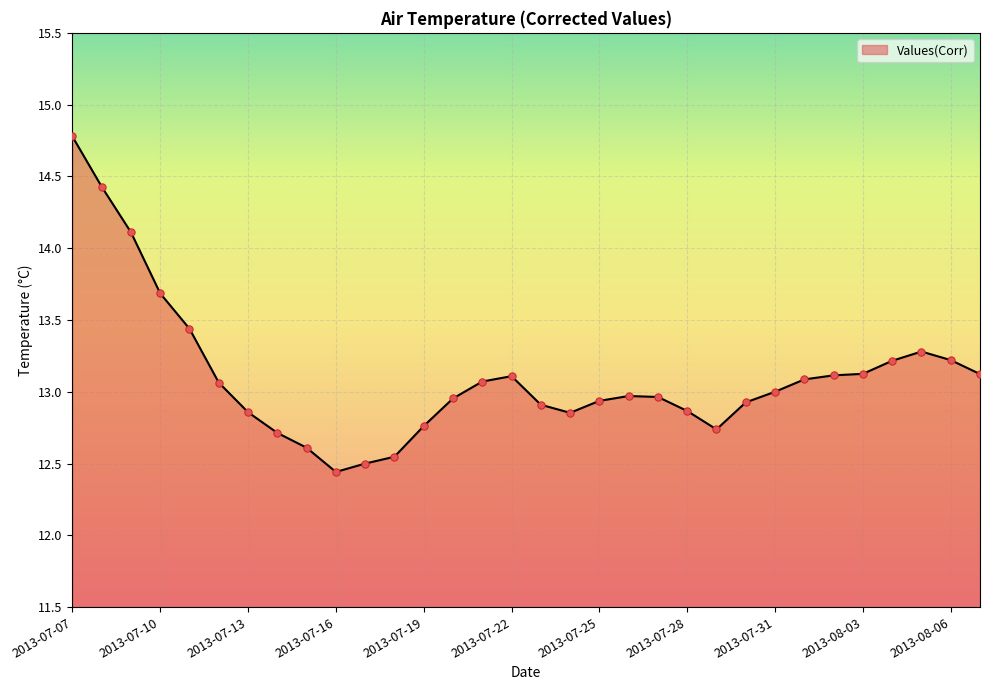

What is the maximum value shown in the chart?

14.8